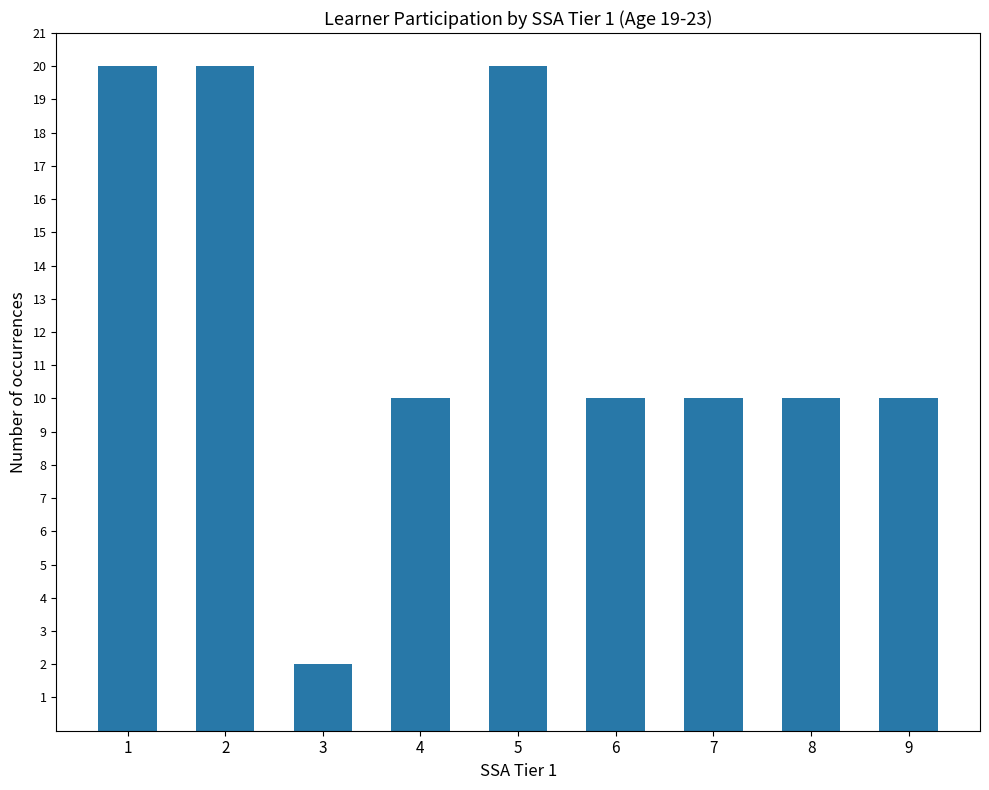

The value at 2 is 20. True or false?

True